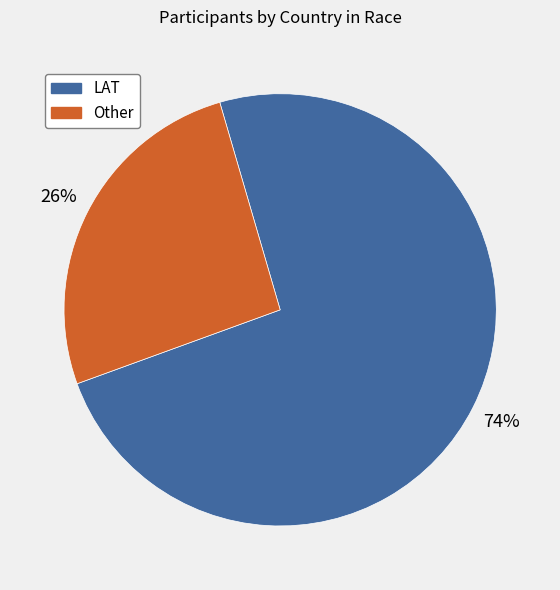

Is the sum of Other and LAT greater than half?

Yes